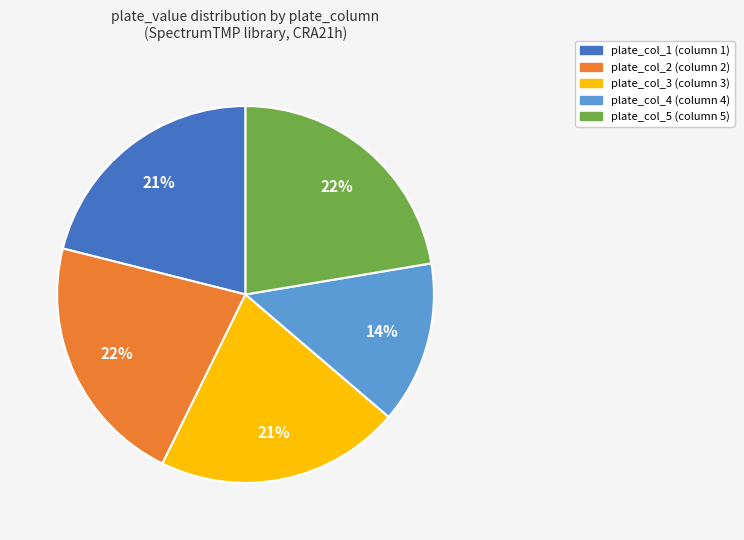

To the nearest percent, what percentage of the pie is plate_col_4 (column 4)?

14%